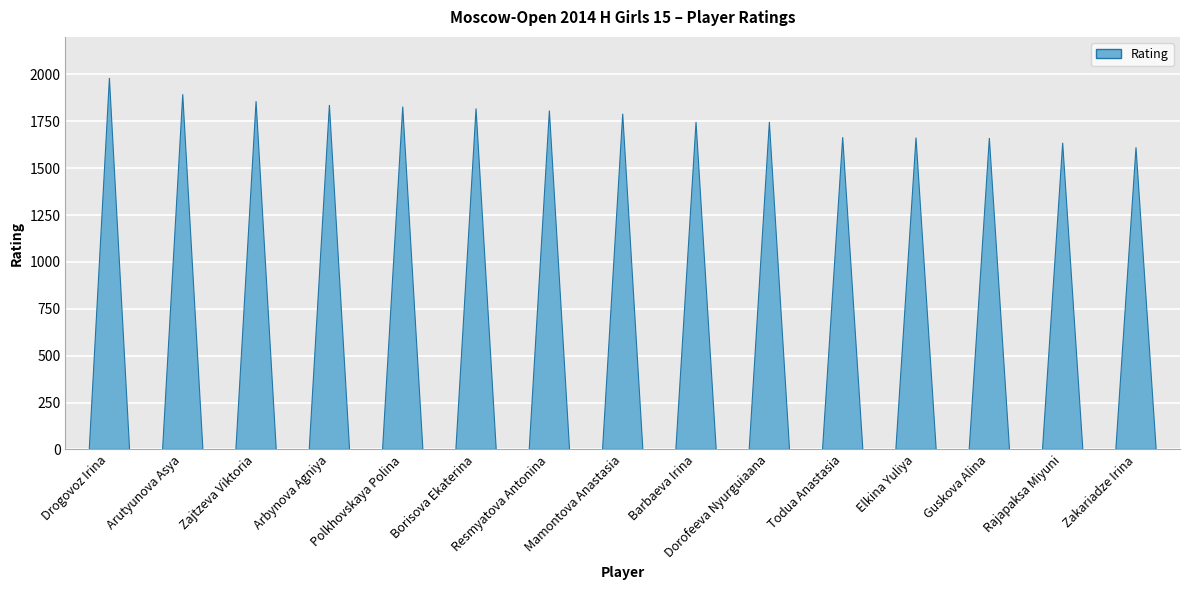

What value does the data have at Guskova Alina, to the nearest 50?

1650